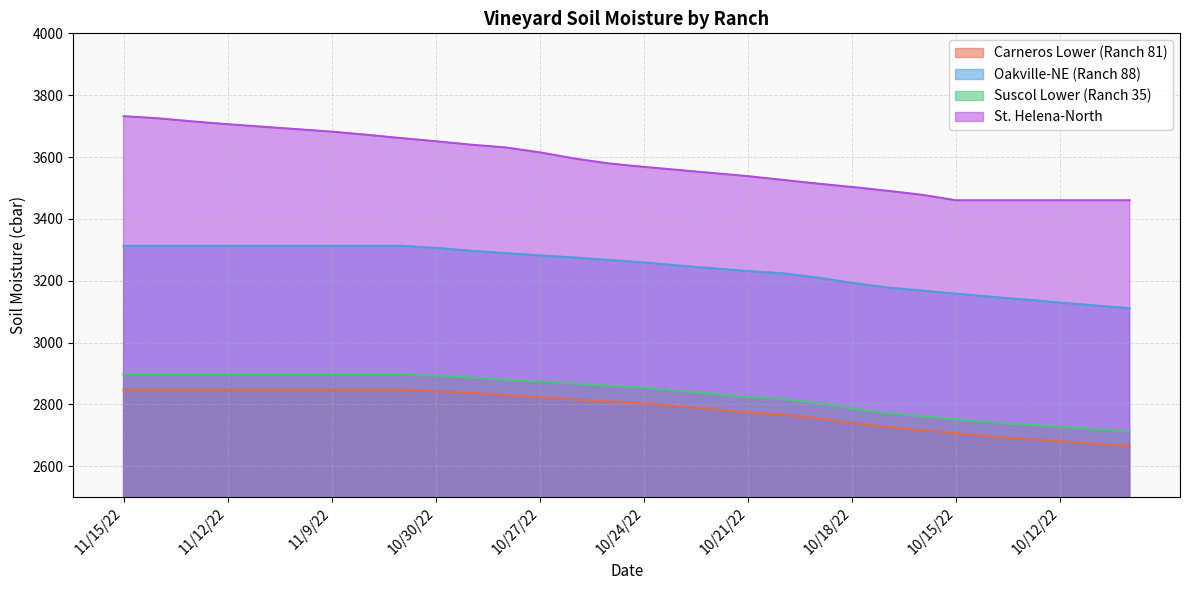

Does the chart display data point markers on the line(s)?

No